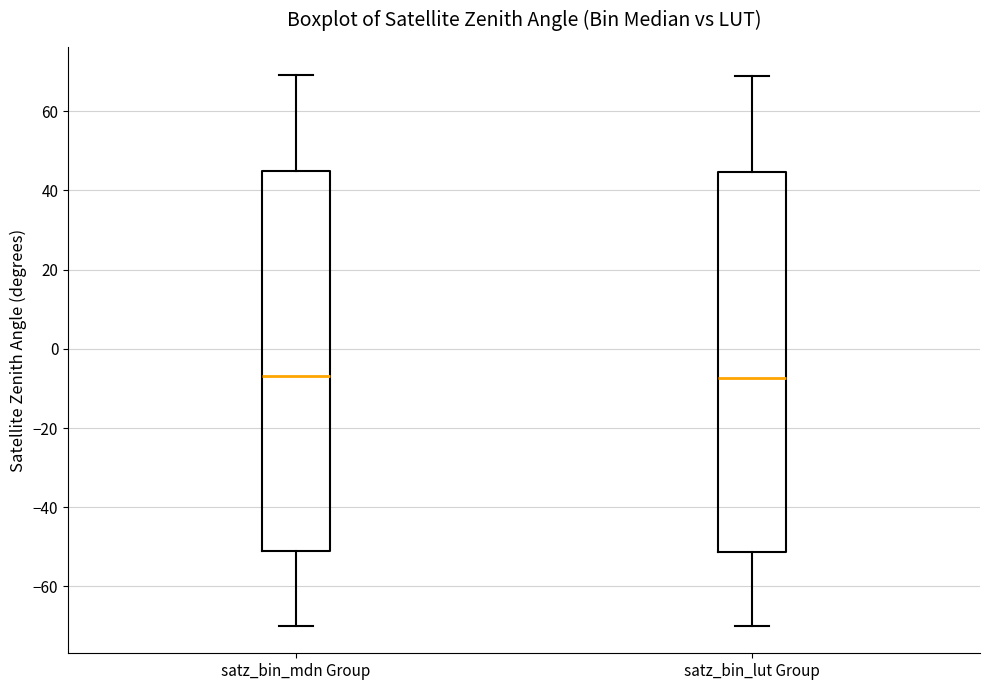

Reading left to right, read every box against the y-axis: the position of its median line, the range the box covers, and the ends of its whiskers. The values are not printed on the chart, so give them approximately, as read against the axis.

satz_bin_mdn Group: median -6, box -52 to 44, whiskers -70 to 70
satz_bin_lut Group: median -8, box -52 to 44, whiskers -70 to 68